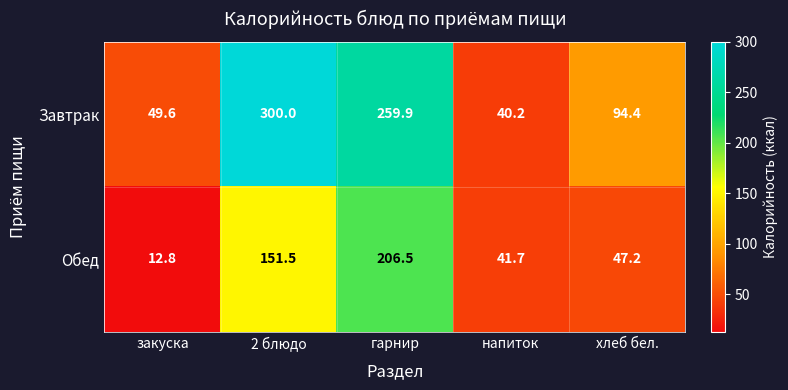

Which series has the largest range (max minus min)?

Завтрак